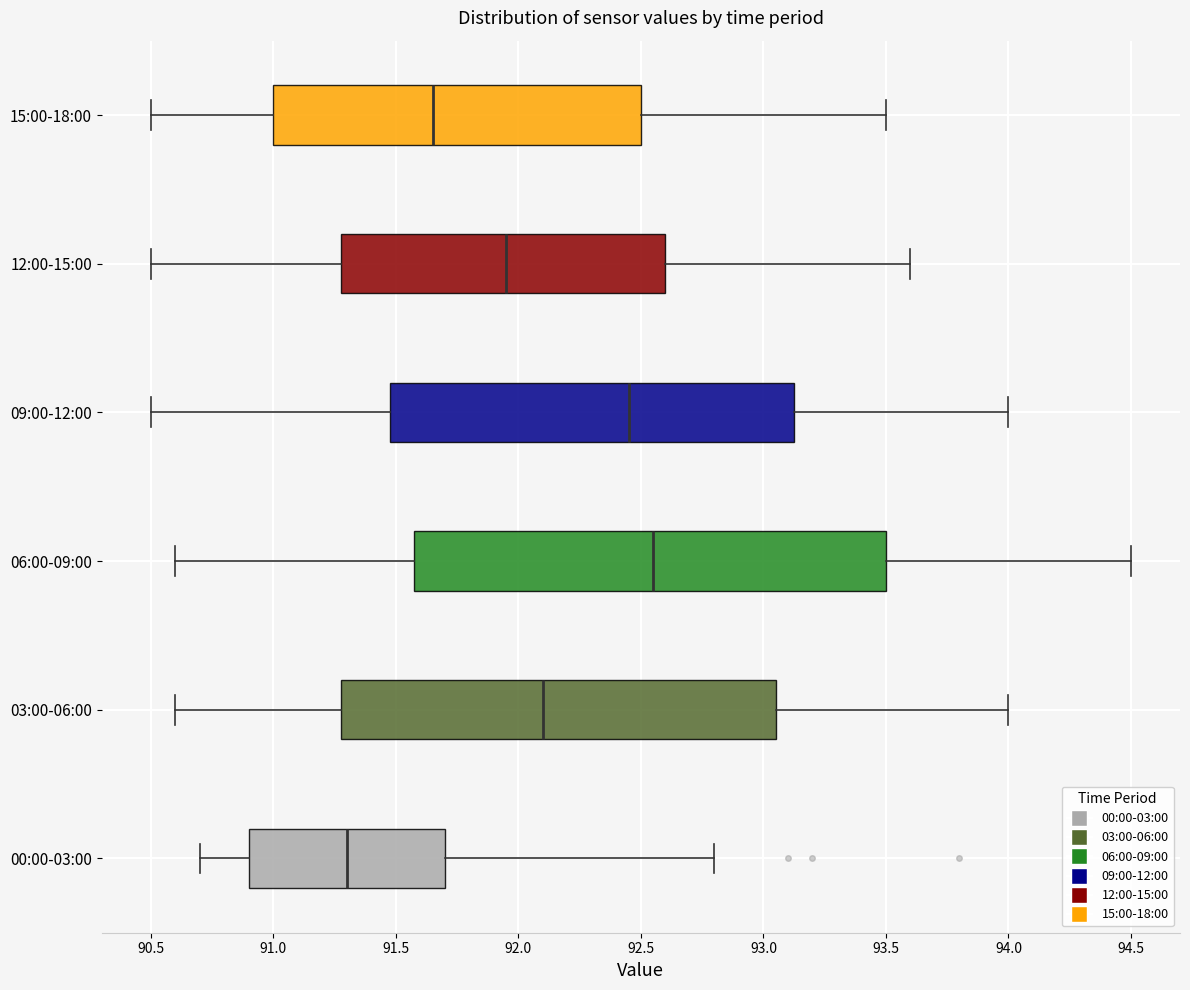

Reading bottom to top, read every box against the x-axis: the position of its median line, the range the box covers, and the ends of its whiskers. The values are not printed on the chart, so give them approximately, as read against the axis.

00:00-03:00: median 91.30, box 90.90 to 91.70, whiskers 90.70 to 92.80
03:00-06:00: median 92.10, box 91.30 to 93.05, whiskers 90.60 to 94.00
06:00-09:00: median 92.55, box 91.60 to 93.50, whiskers 90.60 to 94.50
09:00-12:00: median 92.45, box 91.50 to 93.15, whiskers 90.50 to 94.00
12:00-15:00: median 91.95, box 91.30 to 92.60, whiskers 90.50 to 93.60
15:00-18:00: median 91.65, box 91.00 to 92.50, whiskers 90.50 to 93.50